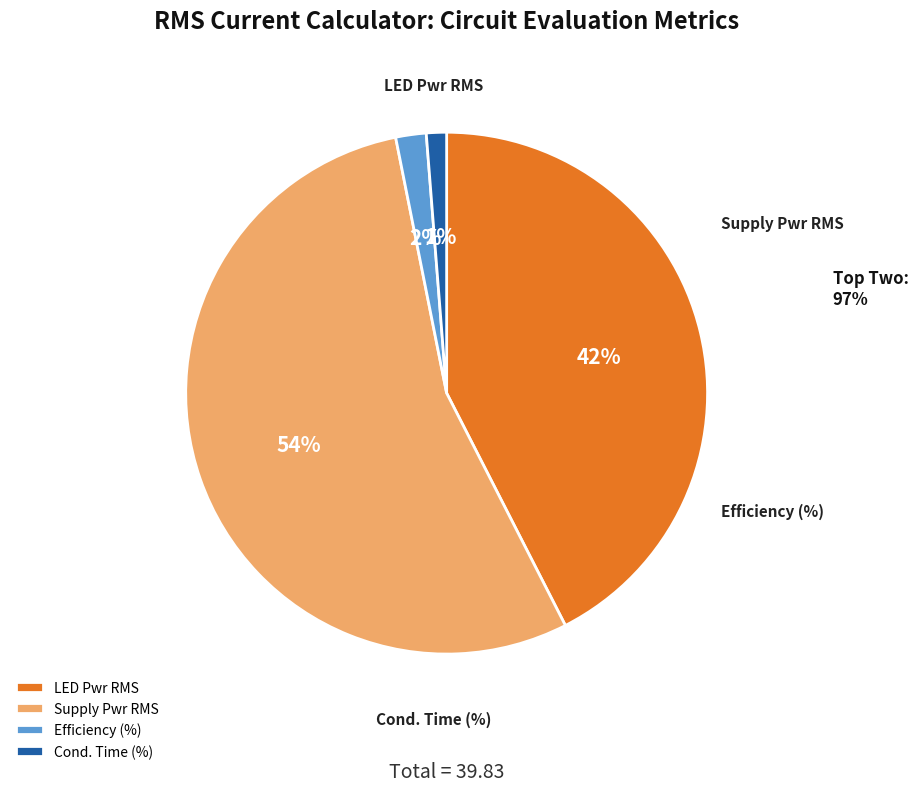

The LED Pwr RMS slice represents 42% of the pie. True or false?

True